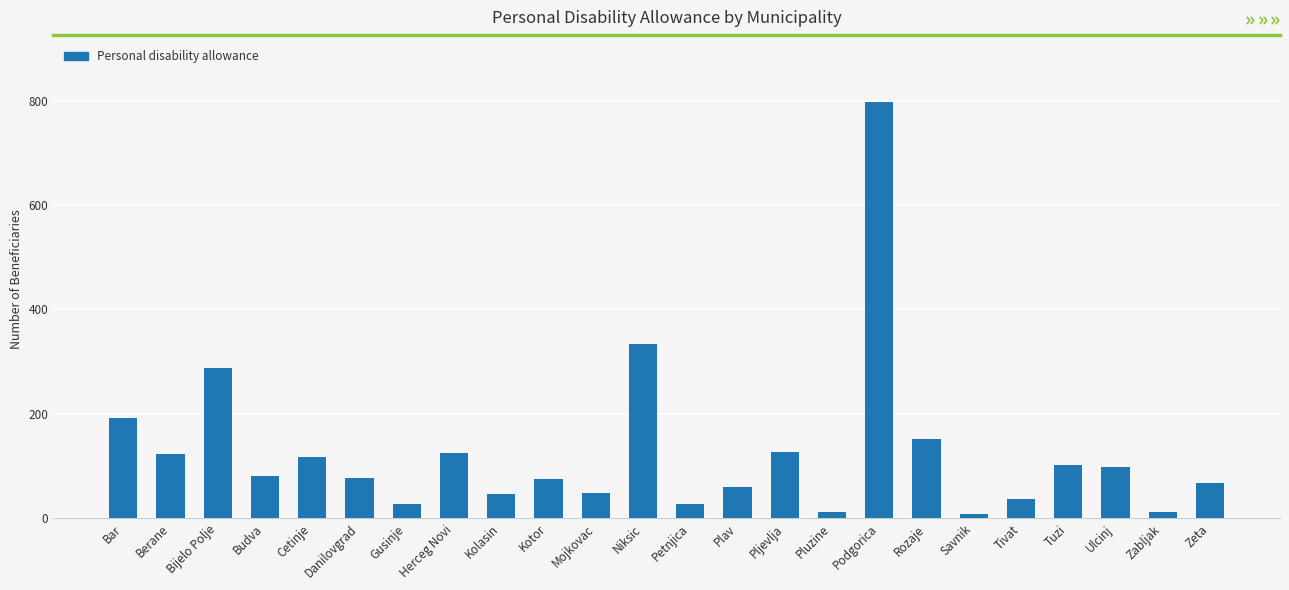

What position from the right is Plav?

11